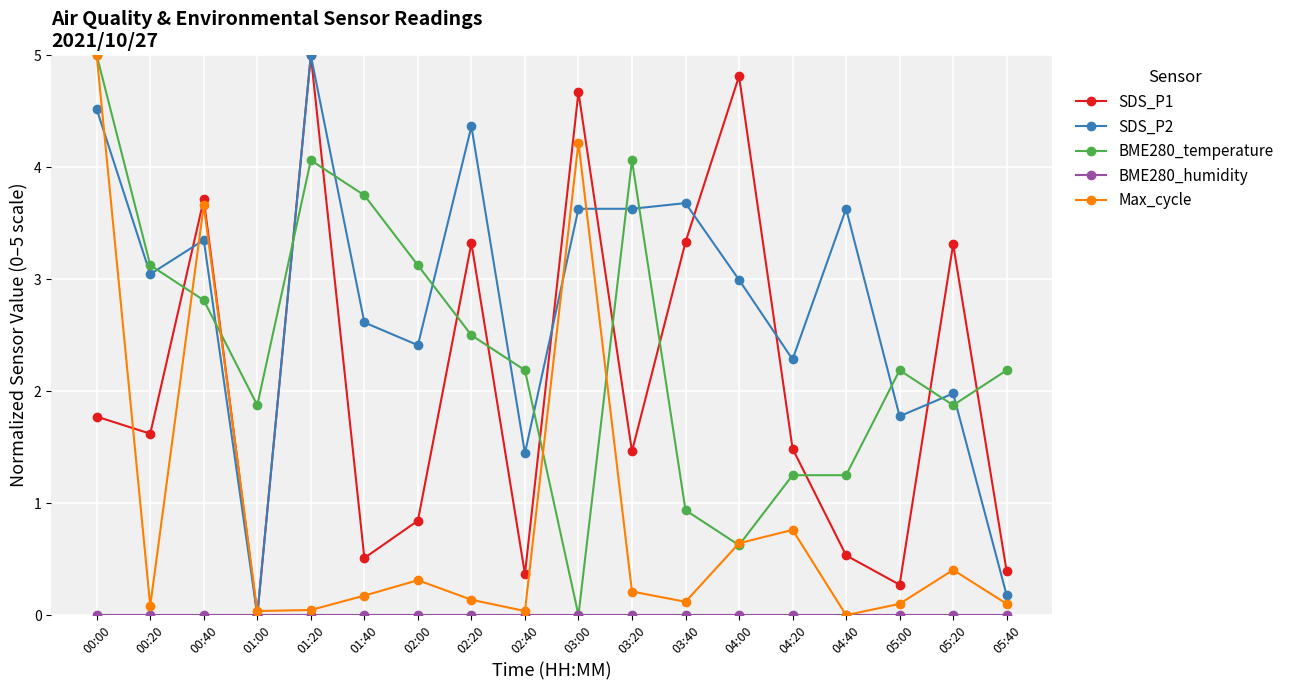

Is it true that SDS_P1 equals 0.4 at 00:00?

False